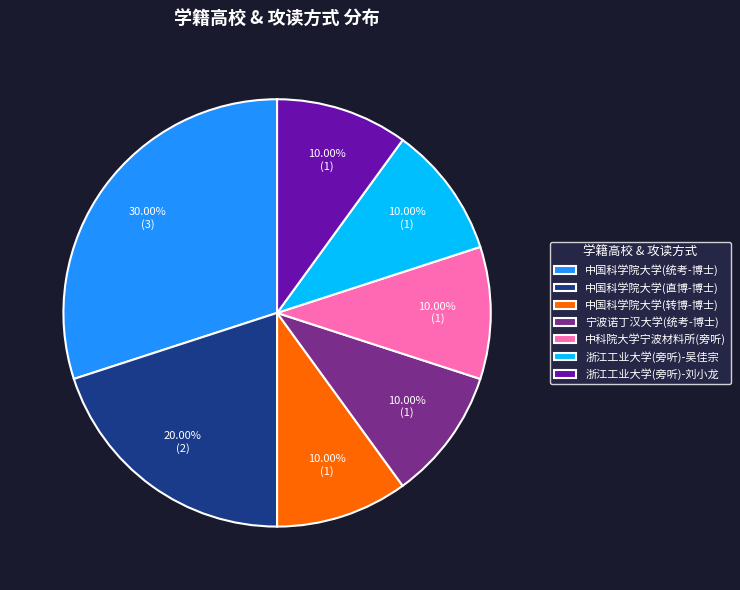

Which slice is the largest?

中国科学院大学(统考-博士)